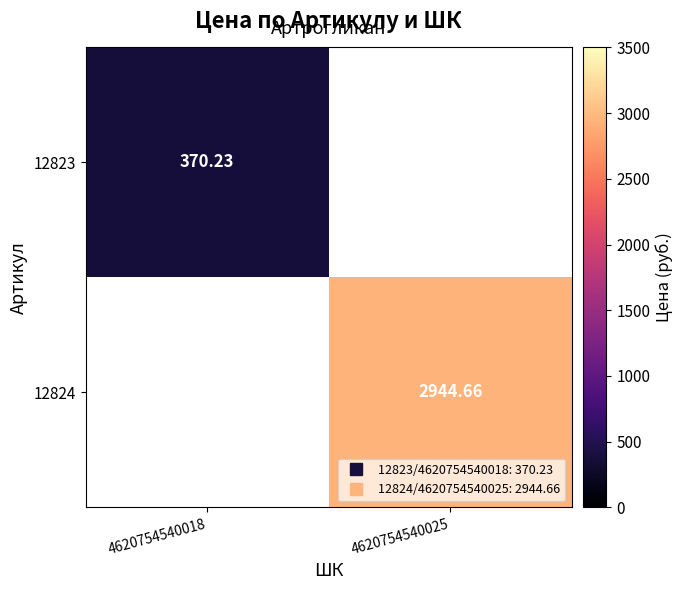

At how many categories does at least one series exceed 1297?

1